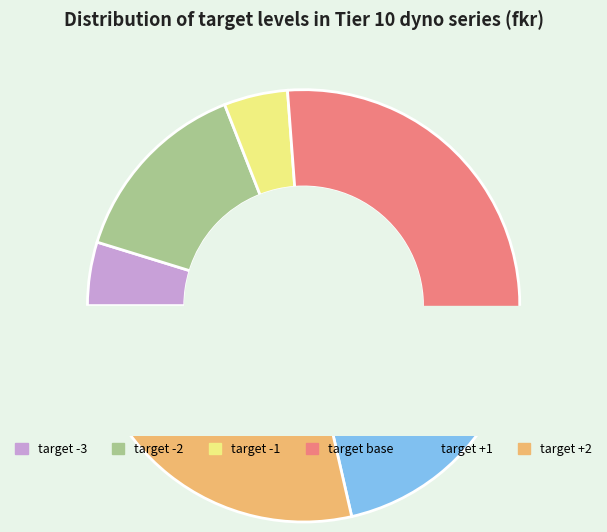

Combined, do target base and target -1 account for over 50%?

No